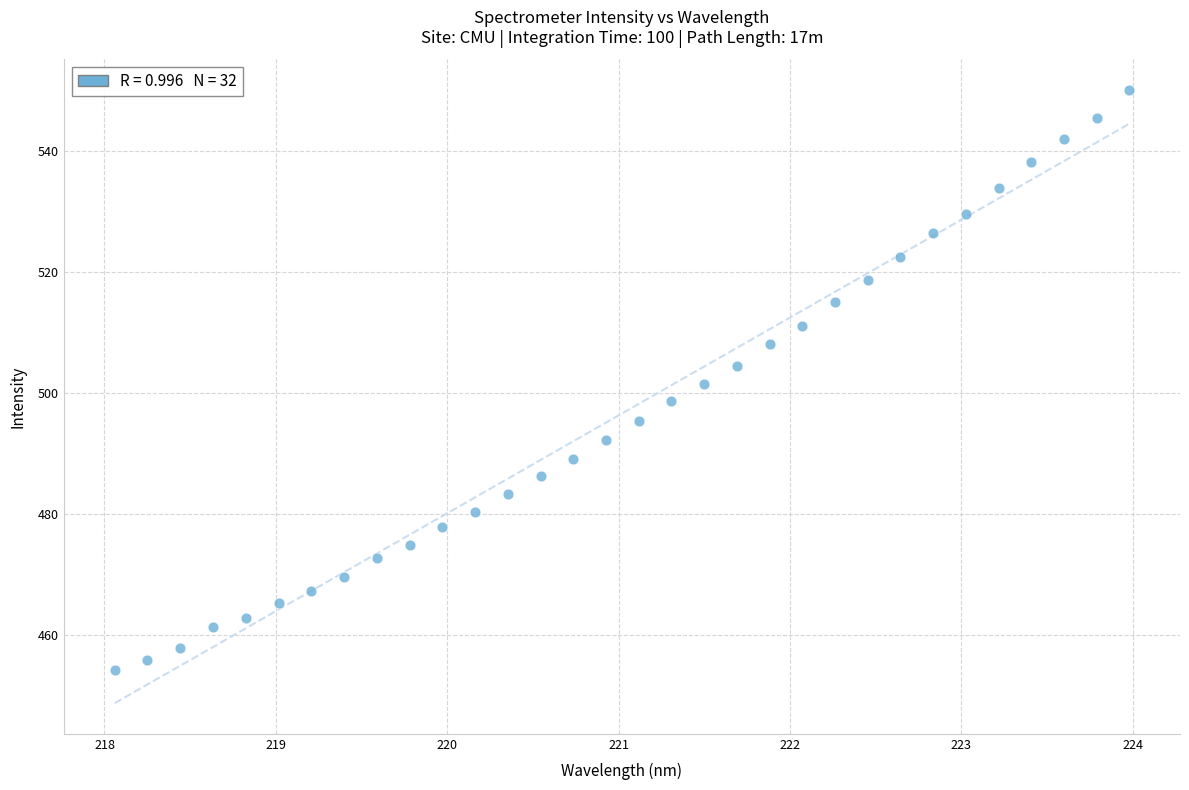

What is the range of X values (max minus min)?

5.9